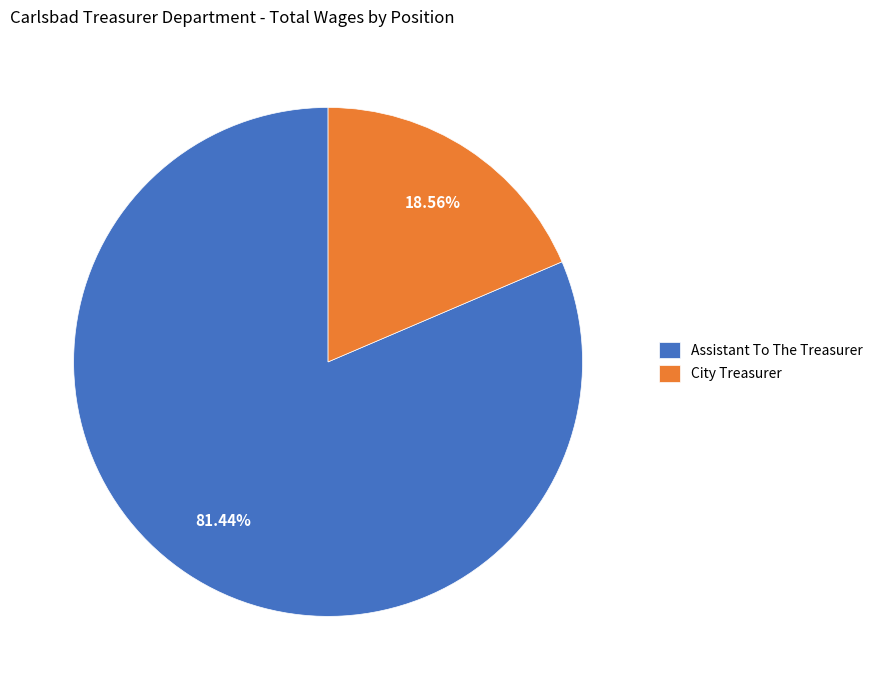

To the nearest percent, what percentage of the pie is Assistant To The Treasurer?

81%